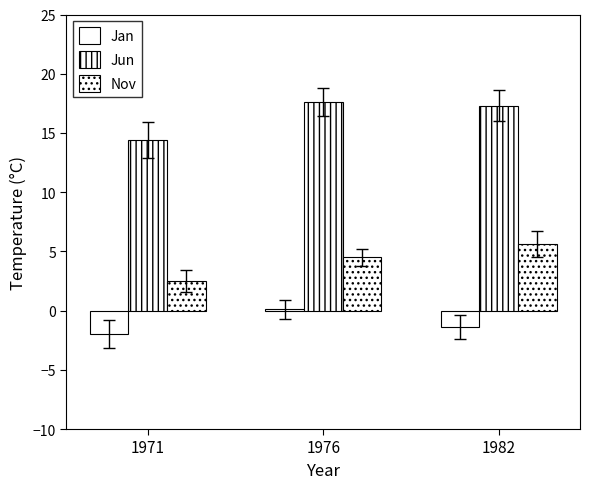

How many groups of bars are there?

3